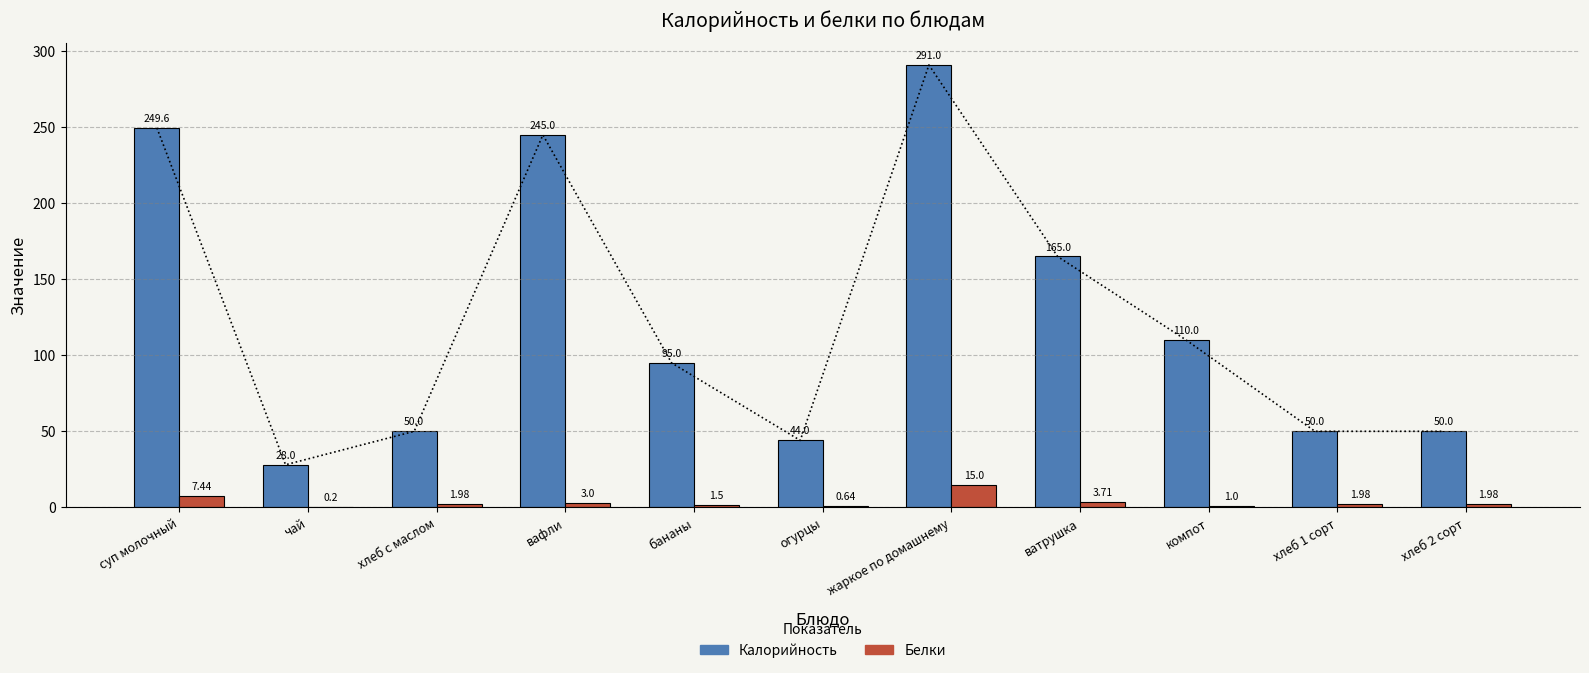

What is the maximum value for Белки?

15.0